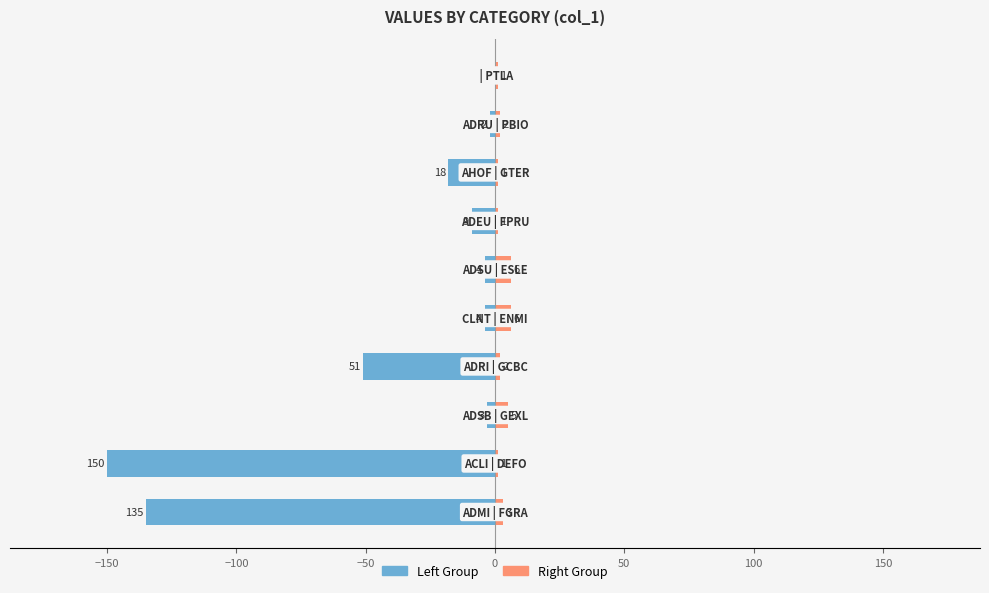

How many bars are there in each group?

2